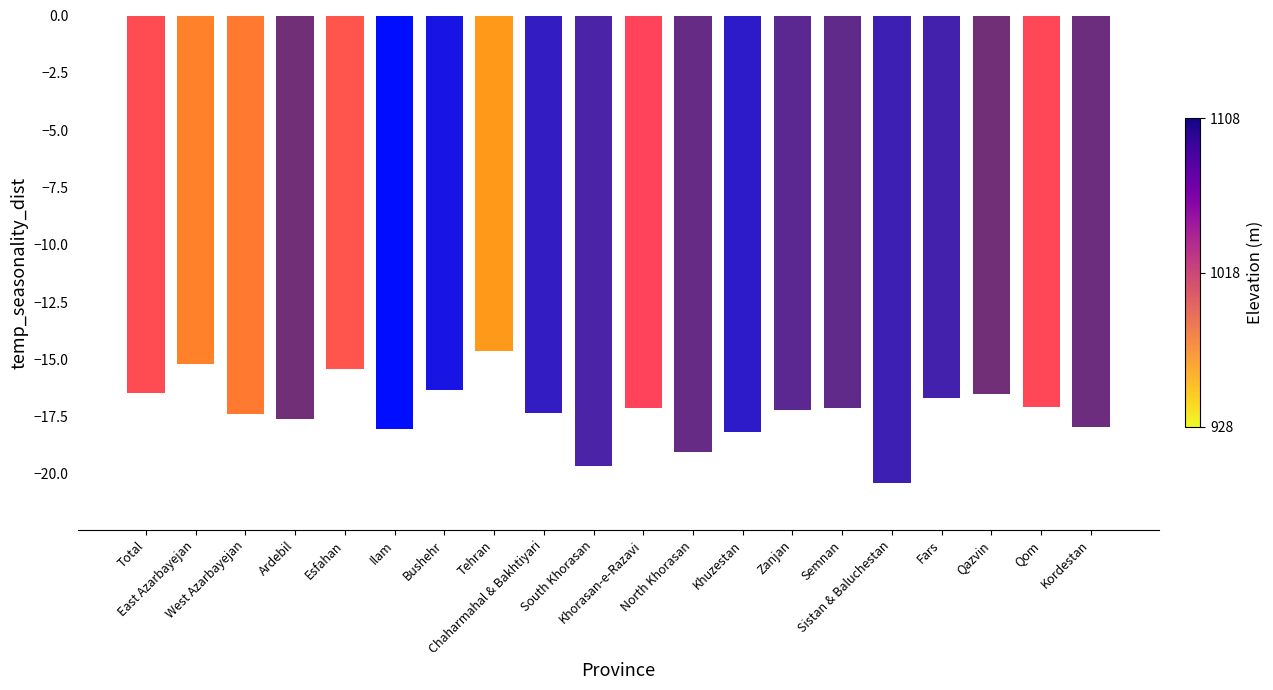

Are the bars grouped side by side (vs. stacked)?

No